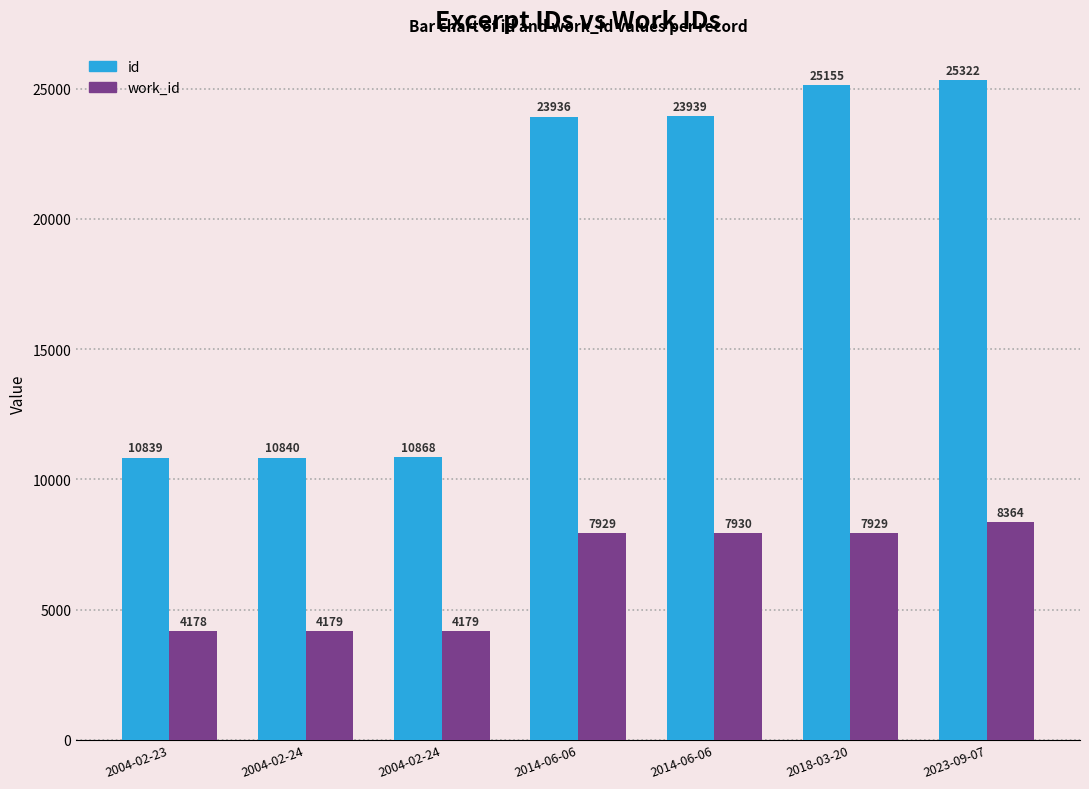

What is the minimum value shown in the chart?

4178